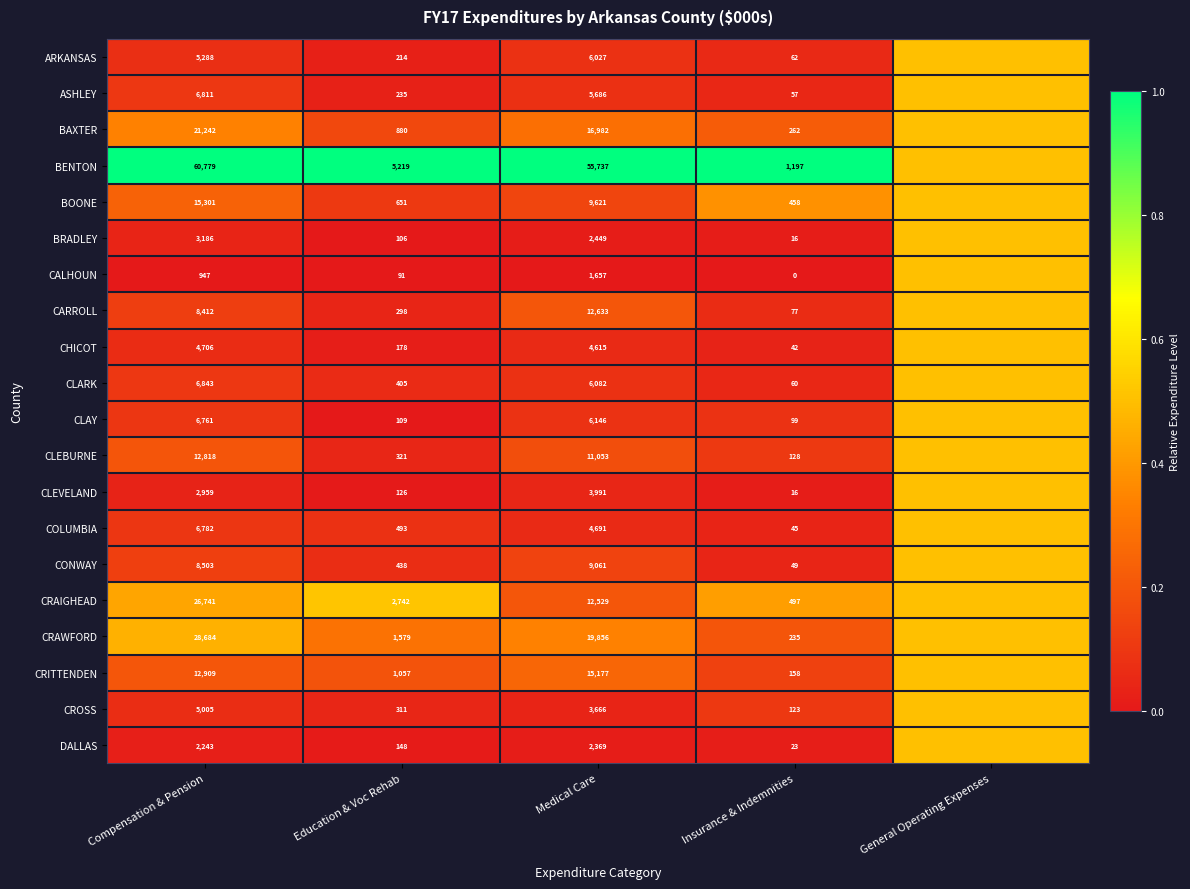

What is the sum of the BAXTER values at Compensation & Pension and Education & Voc Rehab?

22122.0